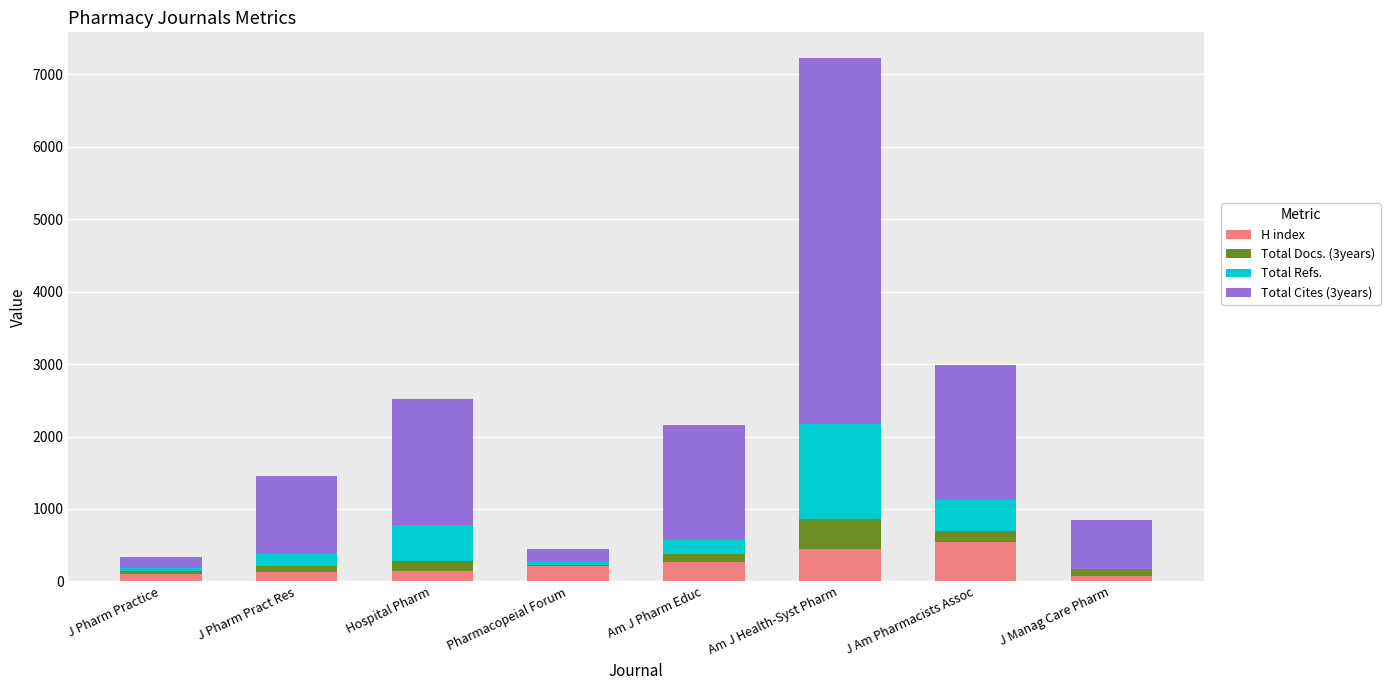

The value of H index at Am J Health-Syst Pharm is 767. True or false?

False